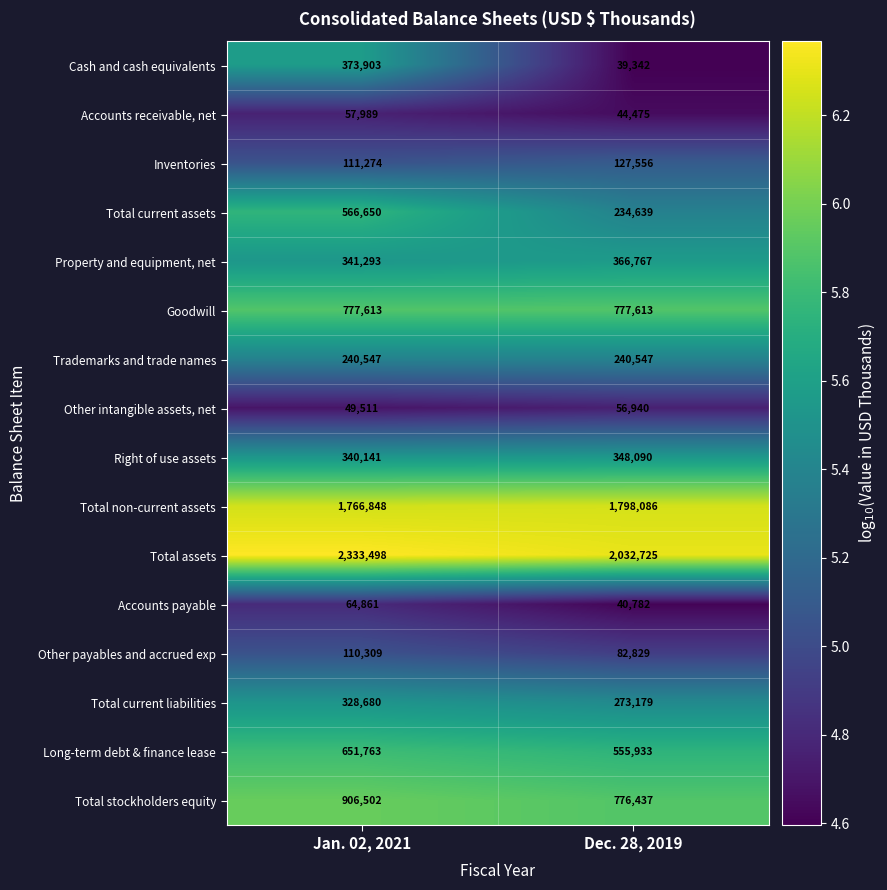

Which series has the largest total across all categories?

Total assets